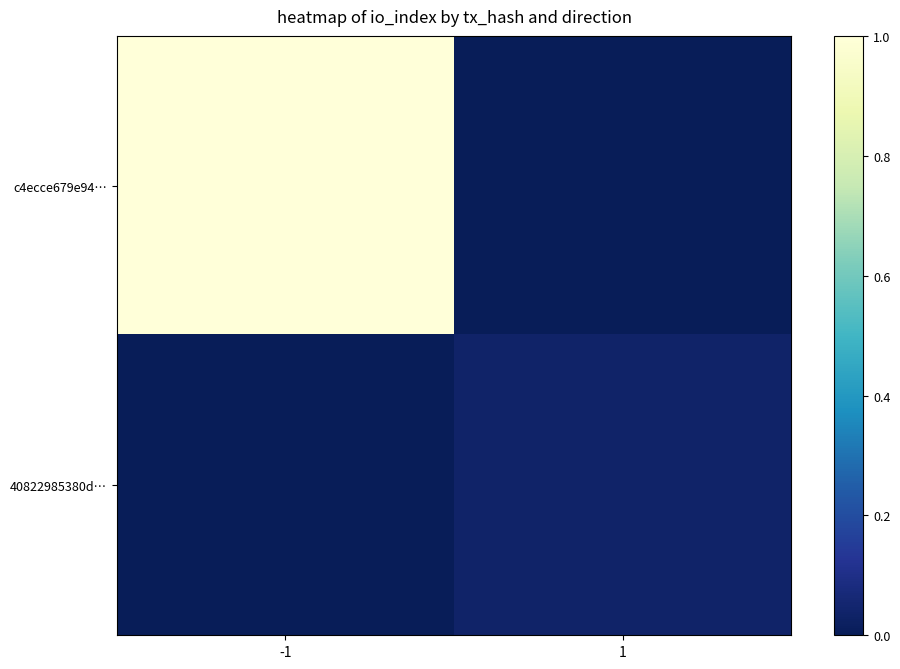

Which series has the largest total across all categories?

c4ecce679e94…